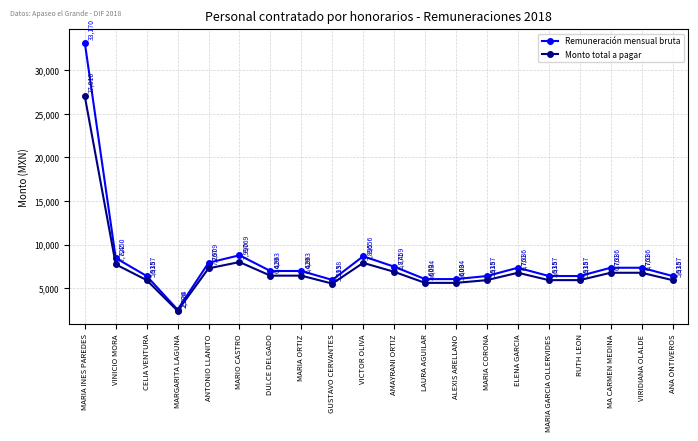

Is it true that Monto total a pagar equals 8998.2 at GUSTAVO CERVANTES?

False